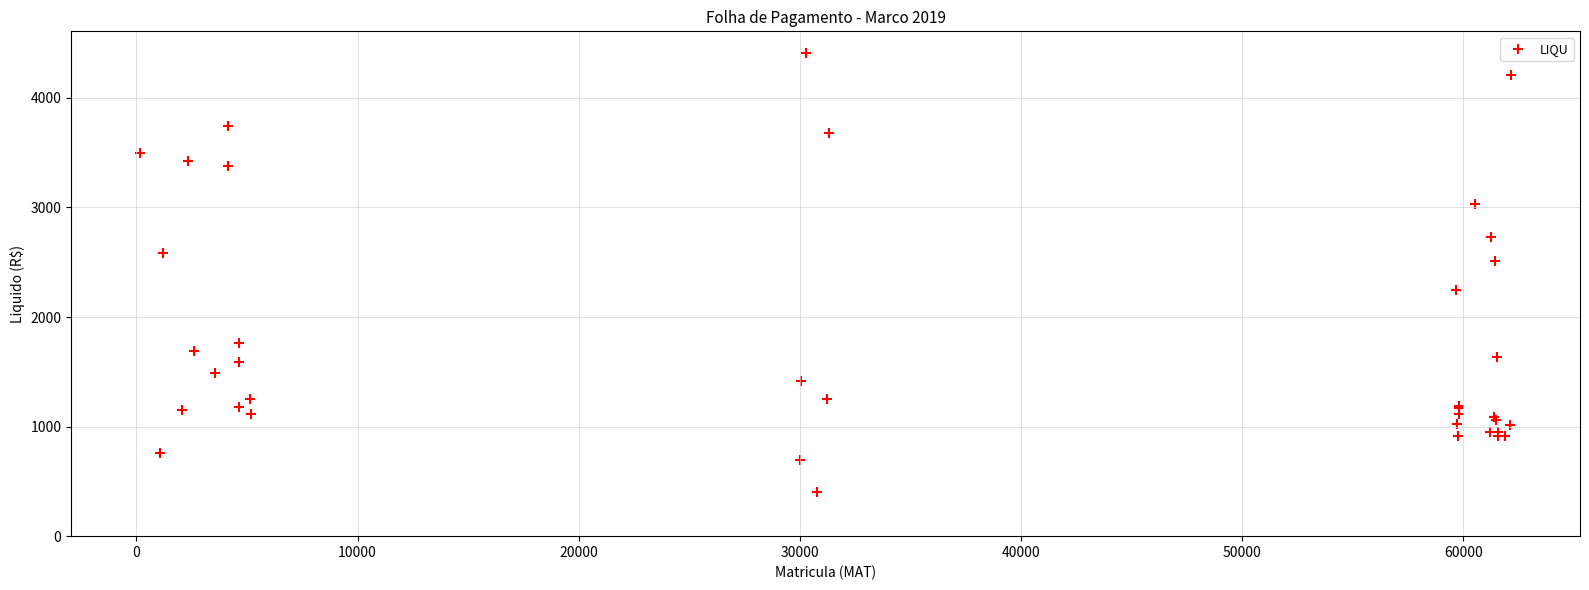

What Y value in the scatter plot is closest to 2404?

2511.3